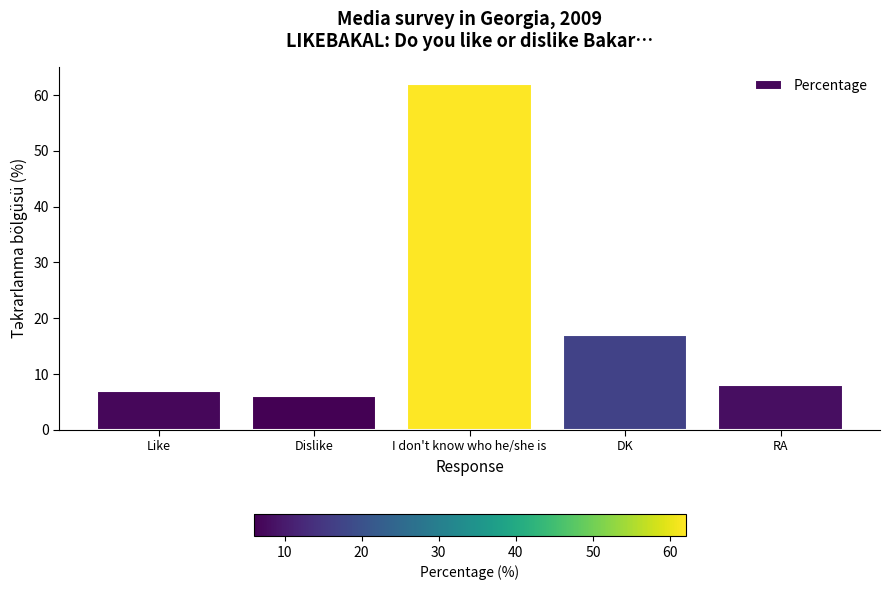

Reading left to right, extract all data points from this chart.

Like=7	Dislike=6	I don't know who he/she is=62	DK=17	RA=8